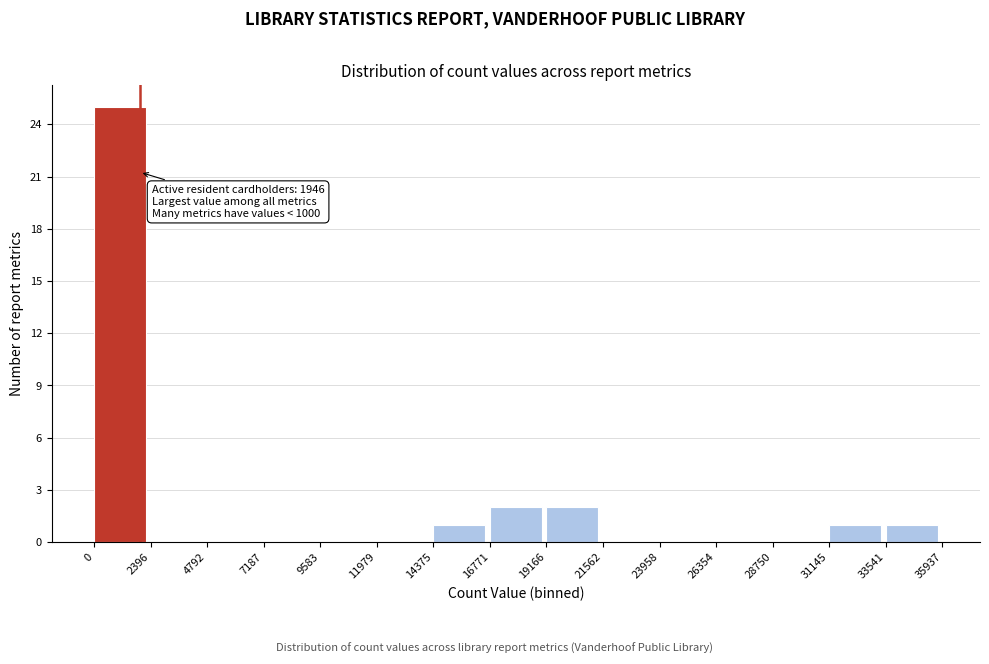

Over which range of the x-axis is the bar tallest?

0 to 2396